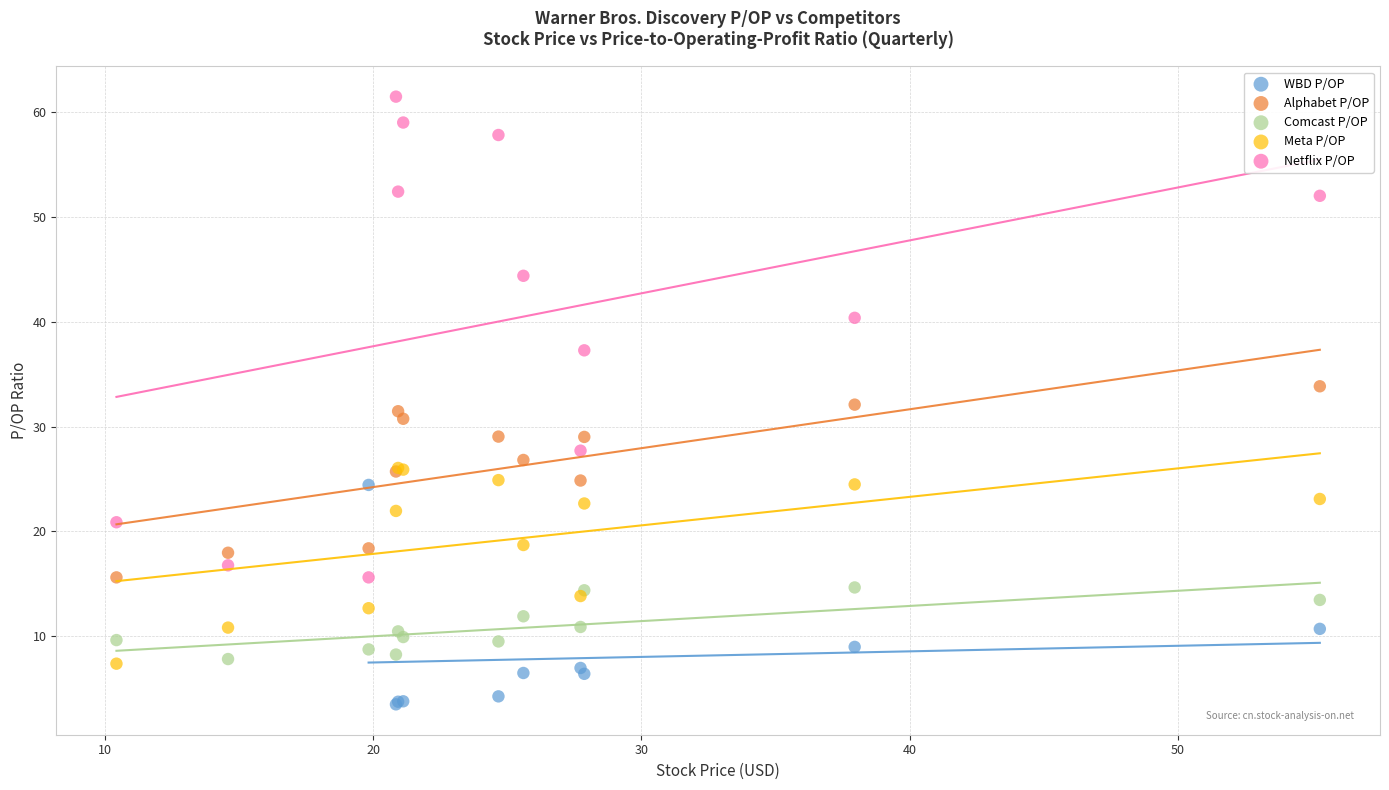

Which series has the largest Y range (max minus min)?

Netflix P/OP